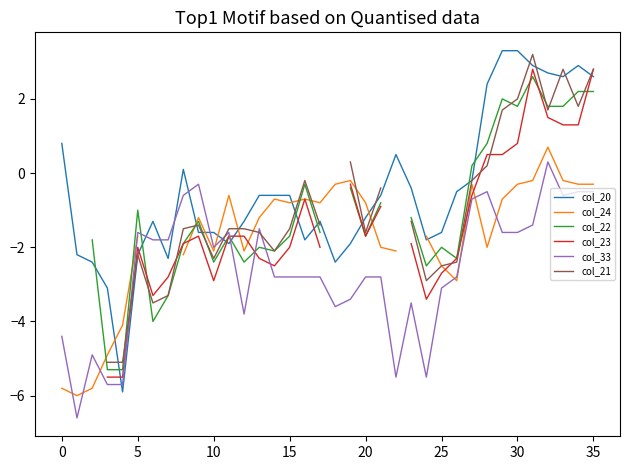

What is the lowest value of the col_23 series?

-5.5